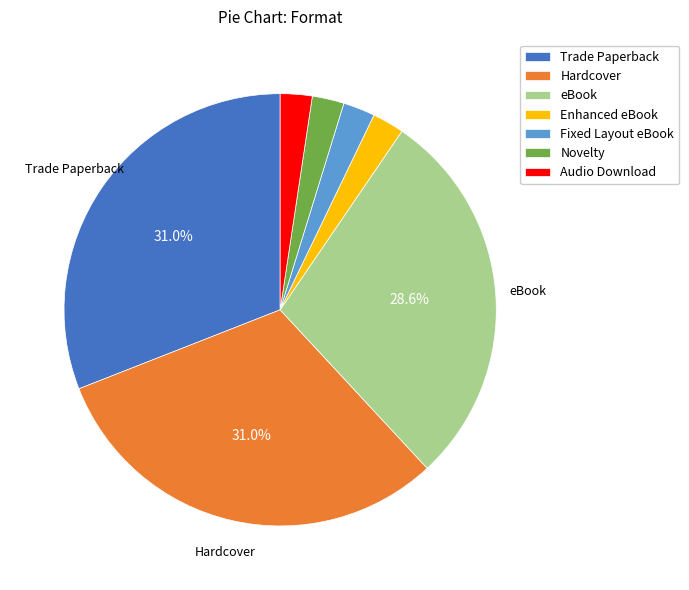

Do Trade Paperback and Enhanced eBook together represent more than half of the pie?

No